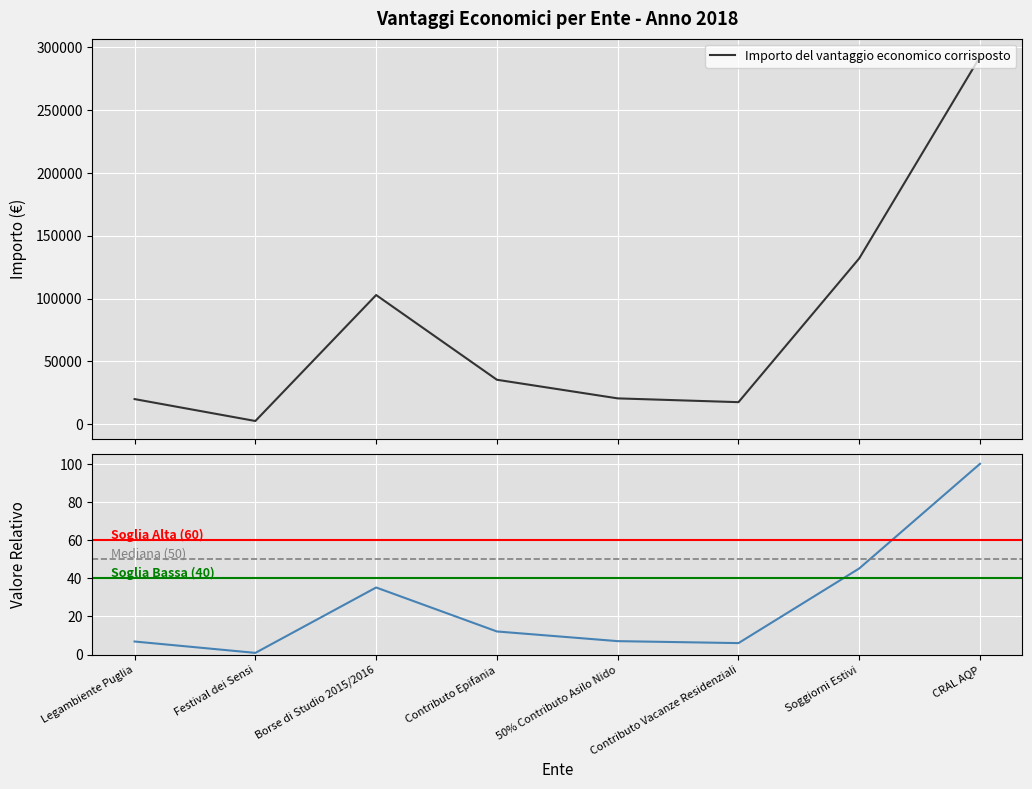

What is the average value?

77880.4